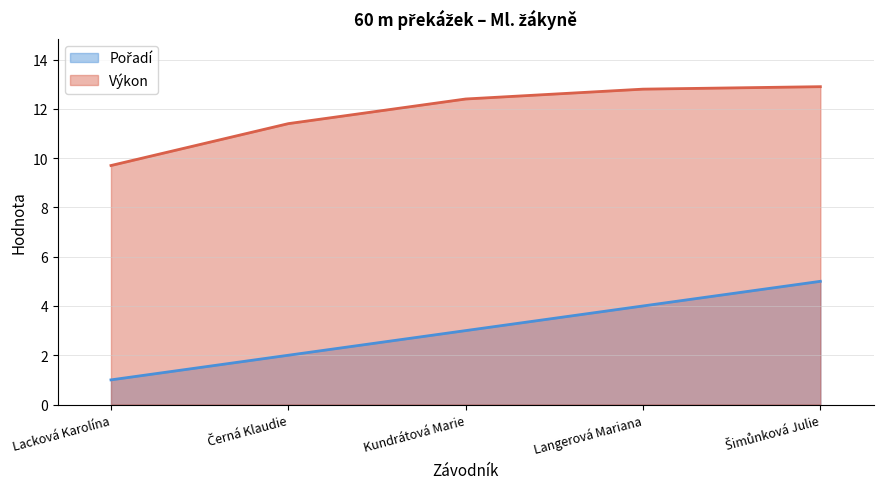

The Pořadí series shows 2.0 at Černá Klaudie. True or false?

True